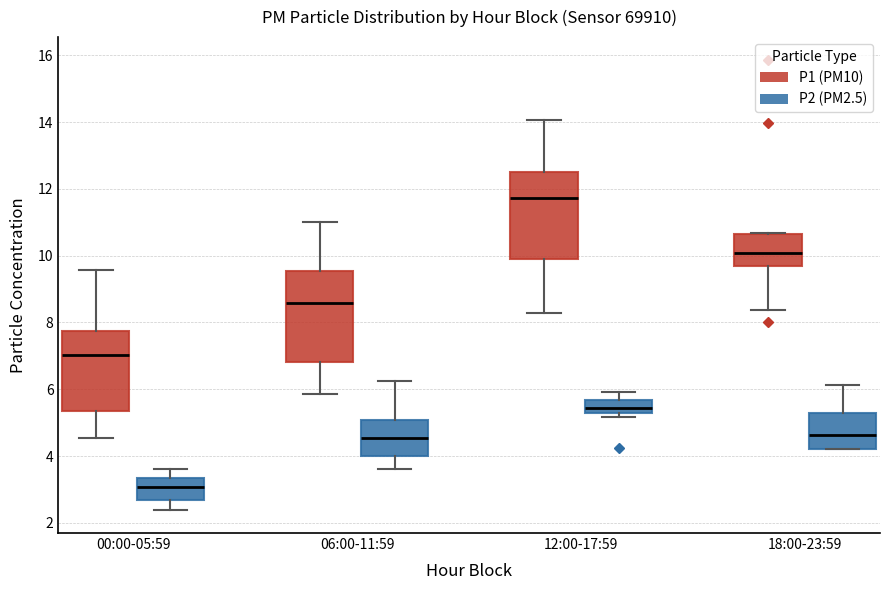

Reading left to right, transcribe this box plot: for each box, give where its median line is, the range the box spans, and where its two whiskers end, as read against the y-axis. The values are not printed on the chart, so give them approximately, as read against the axis.

00:00-05:59 (P1 (PM10)): median 7.0, box 5.4 to 7.8, whiskers 4.6 to 9.6
00:00-05:59 (P2 (PM2.5)): median 3.0, box 2.6 to 3.4, whiskers 2.4 to 3.6
06:00-11:59 (P1 (PM10)): median 8.6, box 6.8 to 9.6, whiskers 5.8 to 11.0
06:00-11:59 (P2 (PM2.5)): median 4.6, box 4.0 to 5.0, whiskers 3.6 to 6.2
12:00-17:59 (P1 (PM10)): median 11.8, box 9.8 to 12.6, whiskers 8.2 to 14.0
12:00-17:59 (P2 (PM2.5)): median 5.4, box 5.2 to 5.6, whiskers 5.2 (just below the box's lower edge) to 6.0
18:00-23:59 (P1 (PM10)): median 10.0, box 9.8 to 10.6, whiskers 8.4 to 10.6
18:00-23:59 (P2 (PM2.5)): median 4.6, box 4.2 to 5.2, whiskers 4.2 to 6.2